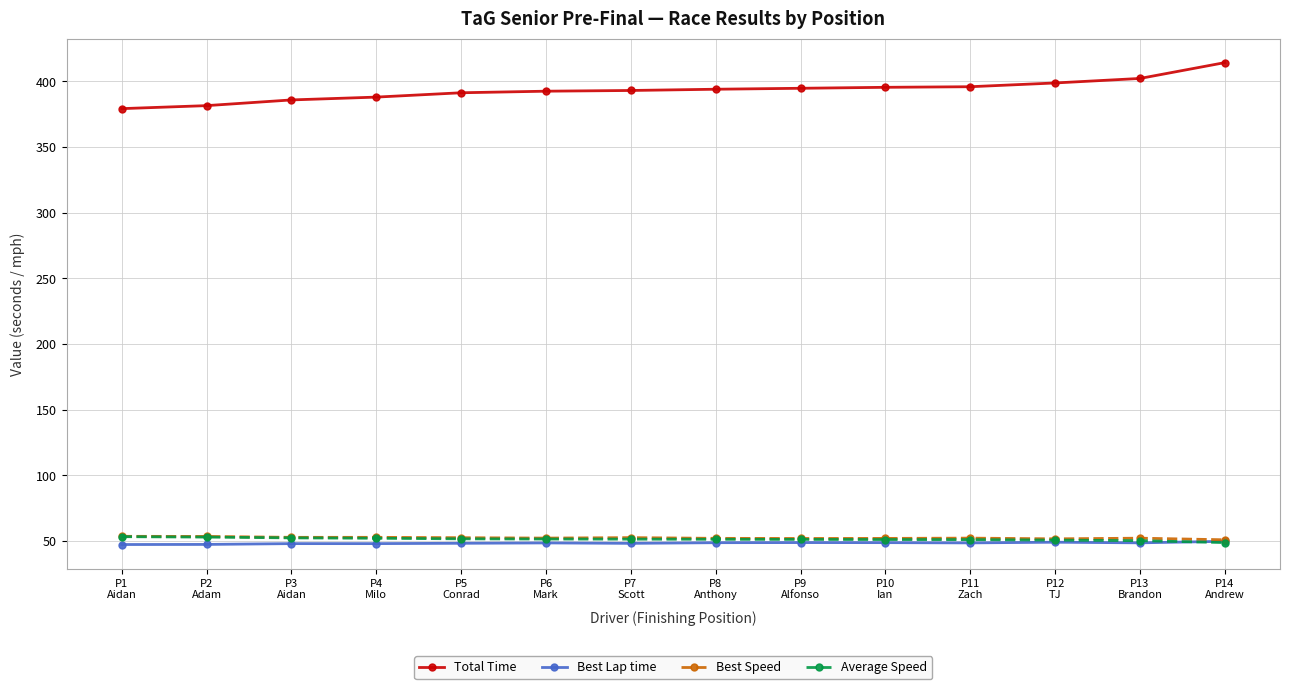

At how many categories does at least one series exceed 299?

14